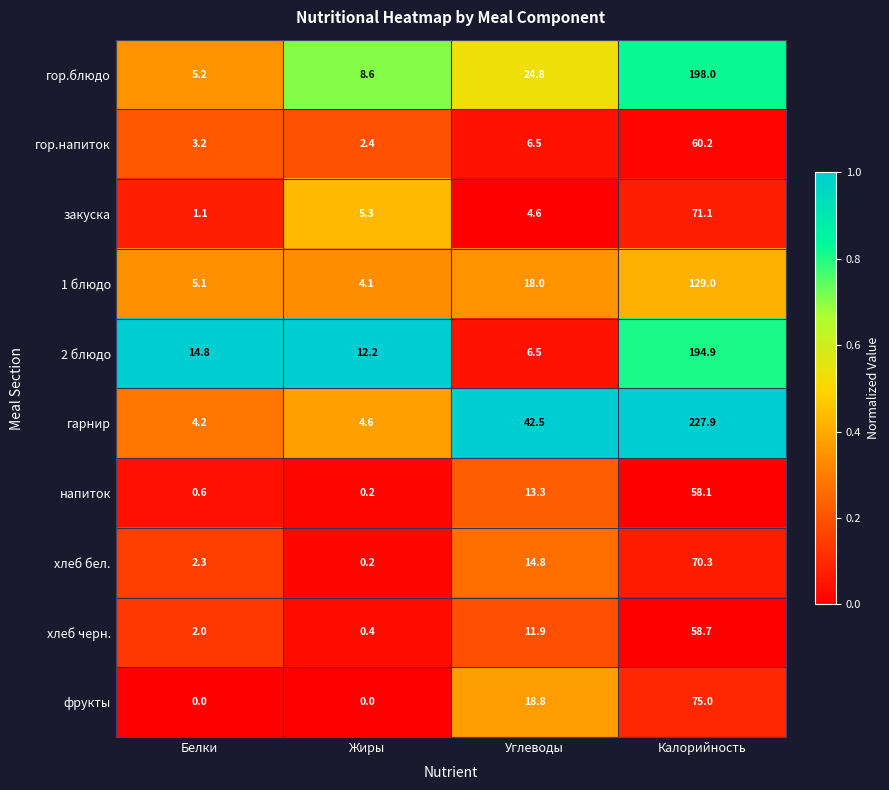

What value does the напиток series have at Белки?

0.6